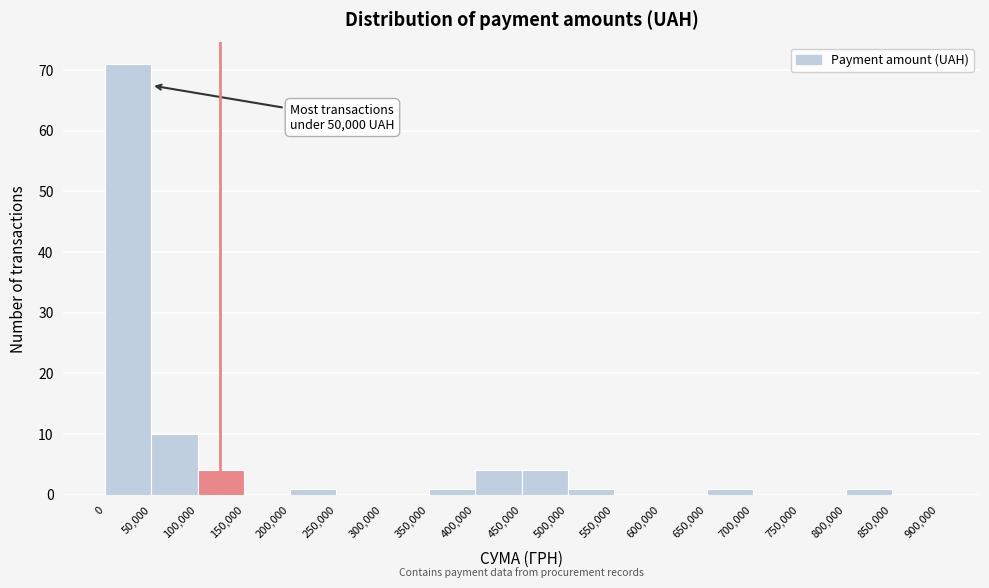

Over which range of the x-axis is the bar tallest?

0 to 50,000